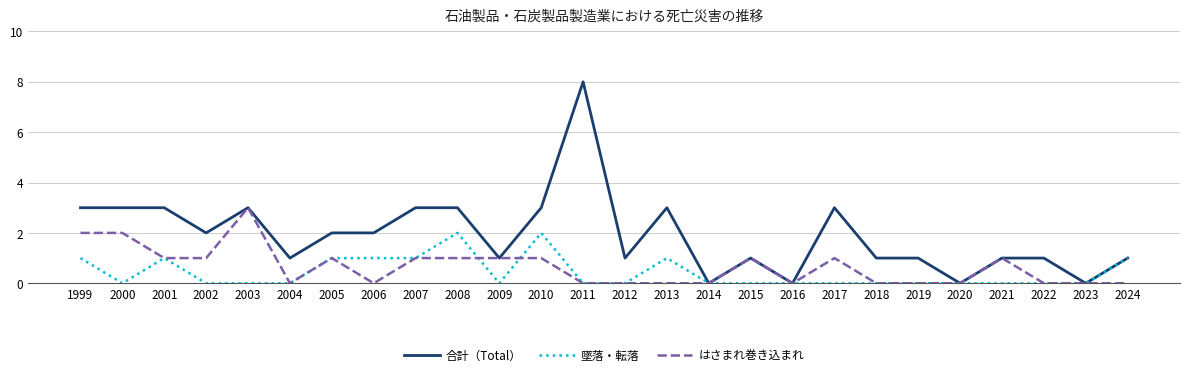

List the series in order of their peak value, lowest first.

墜落・転落, はさまれ巻き込まれ, 合計（Total）